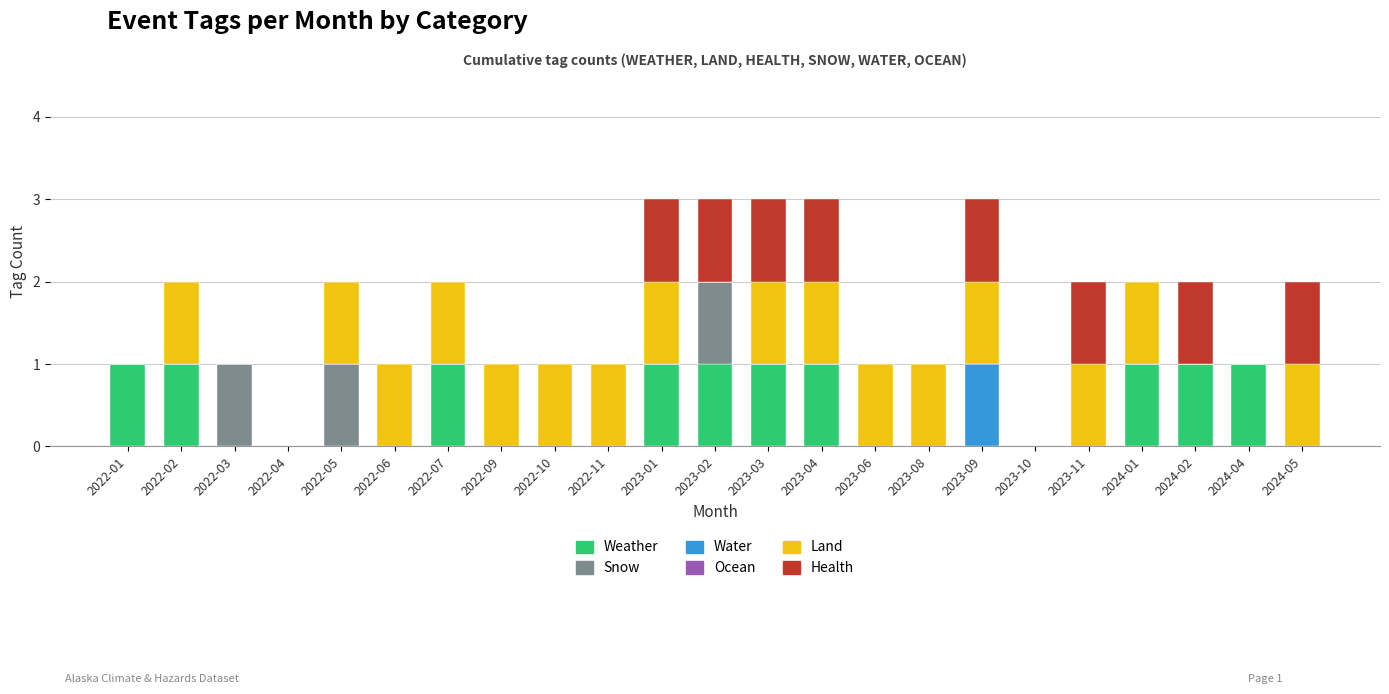

What is the total value across all series at 2023-04?

3